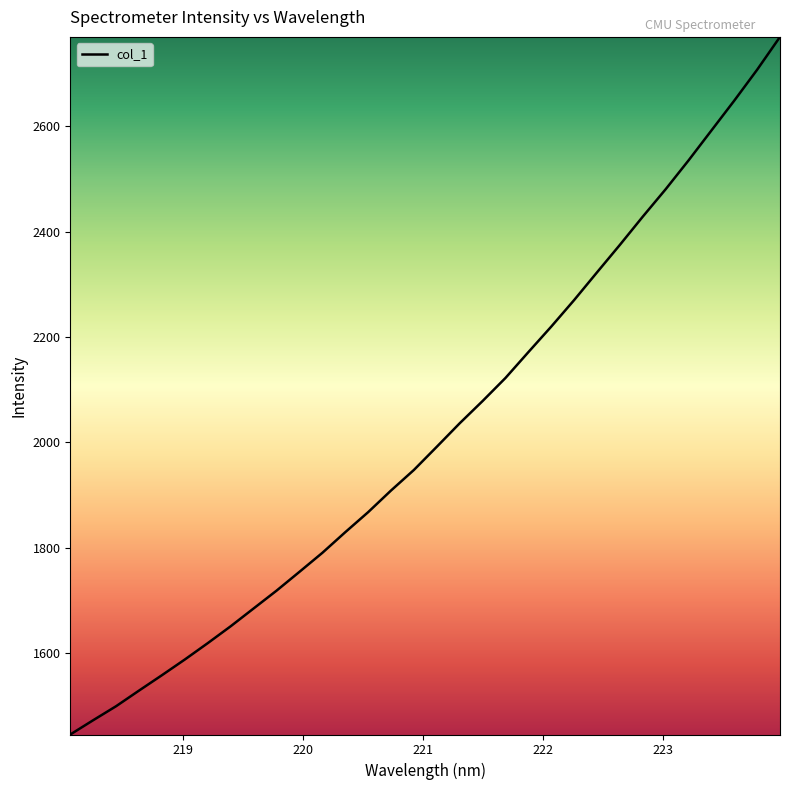

What is the minimum value shown in the chart?

1445.5